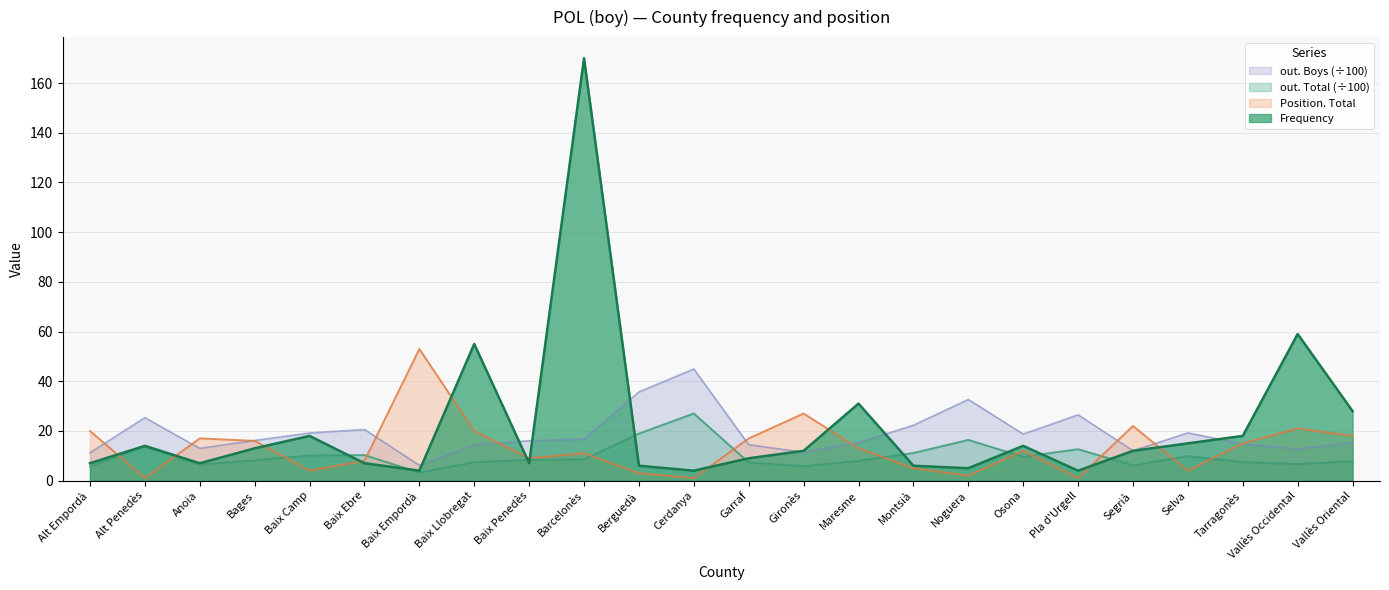

What is the spread (max minus min) of values at Segrià?

15.9